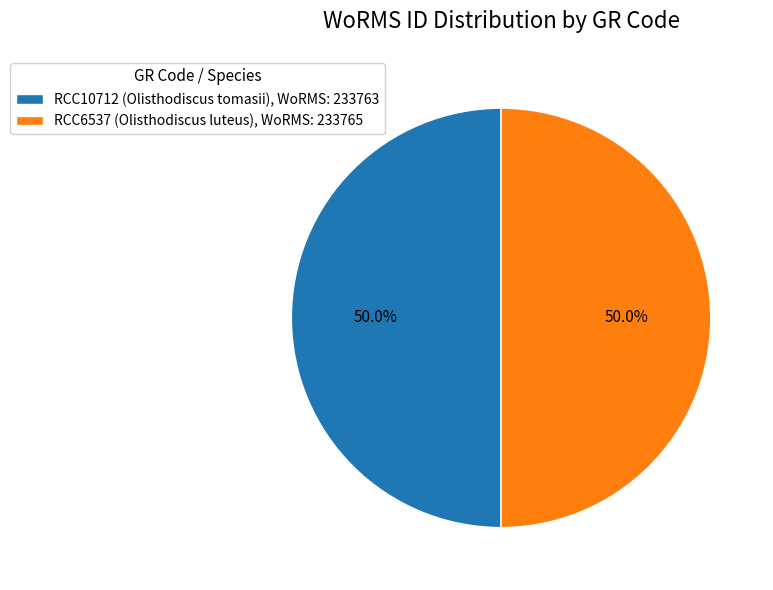

Is the sum of RCC10712 and RCC6537 greater than half?

Yes